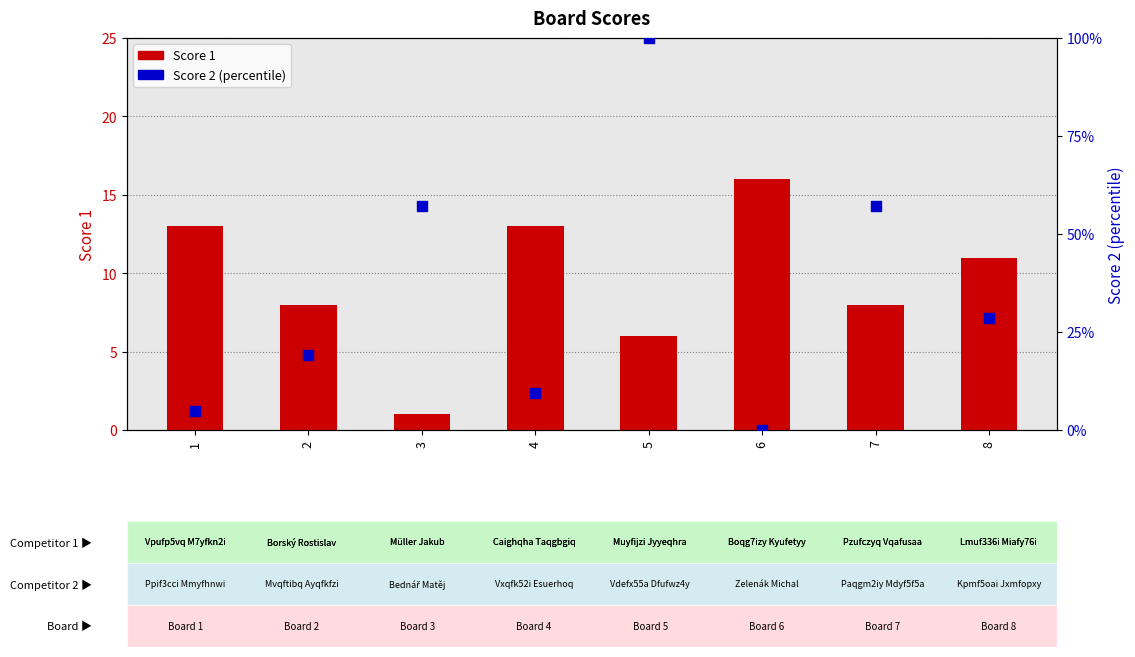

At which category is the sum across all series the highest?

5